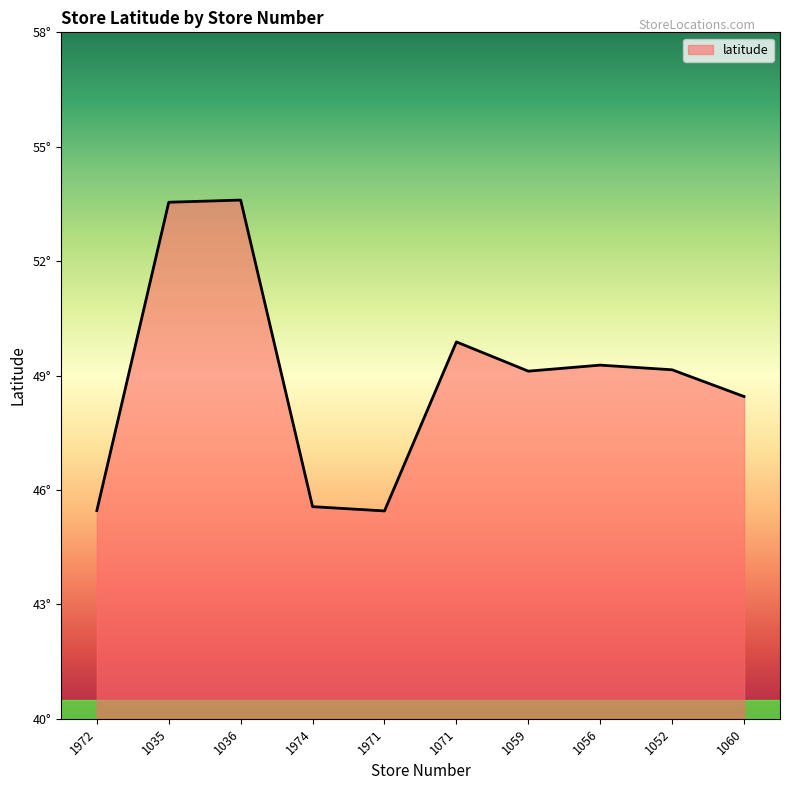

Where is the data nearest to the value 49?

1059